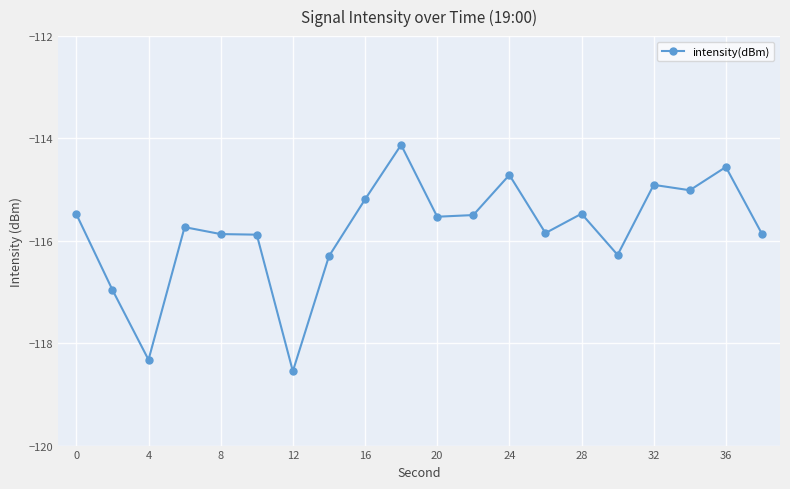

True or false: there are more than 0 points higher than both neighbors.

True